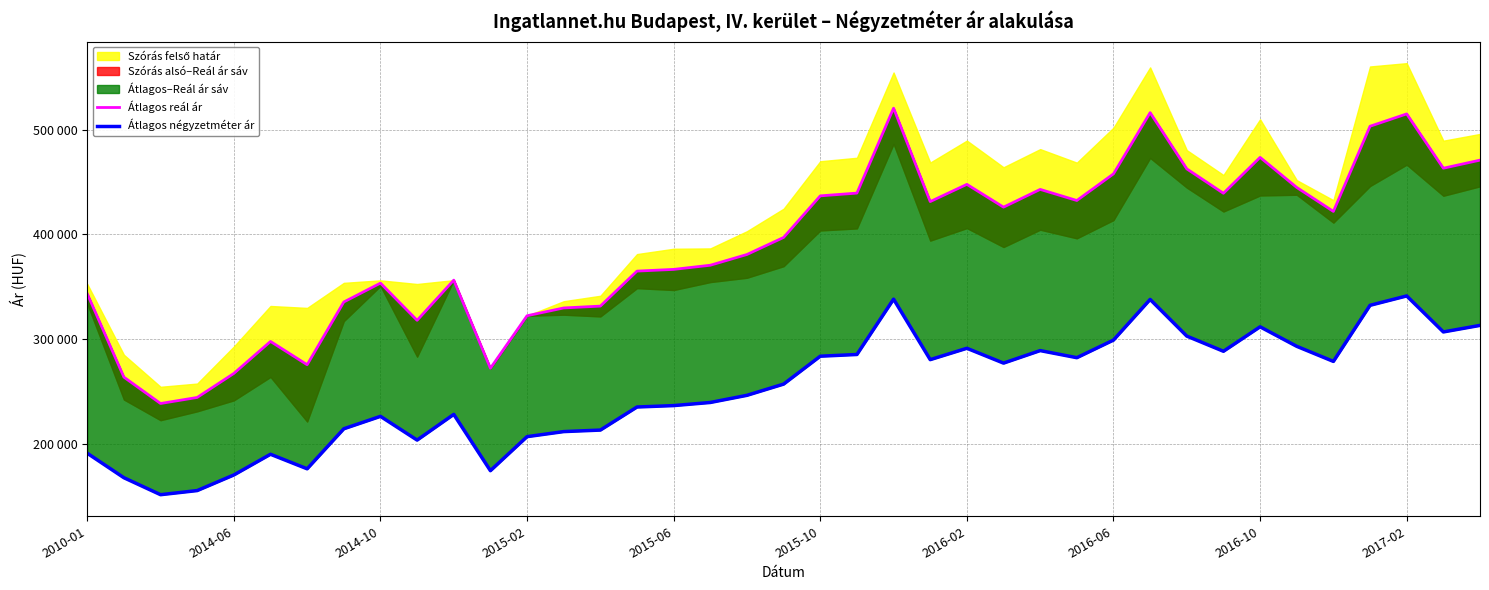

What is the sum of the Átlagos négyzetméter ár values at 35 and 33?

625571